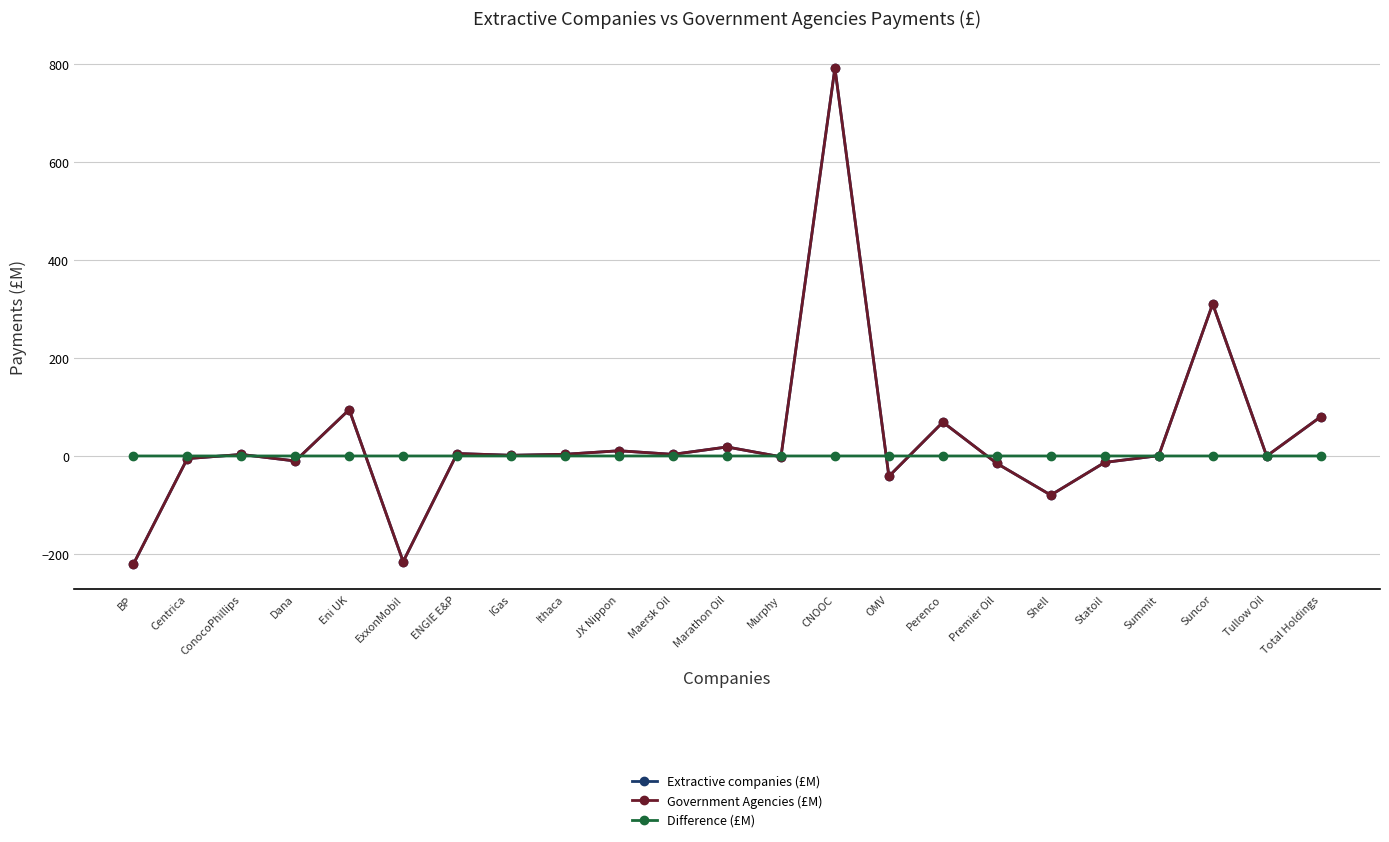

Where is Government Agencies (£M) nearest to the value 285?

Suncor